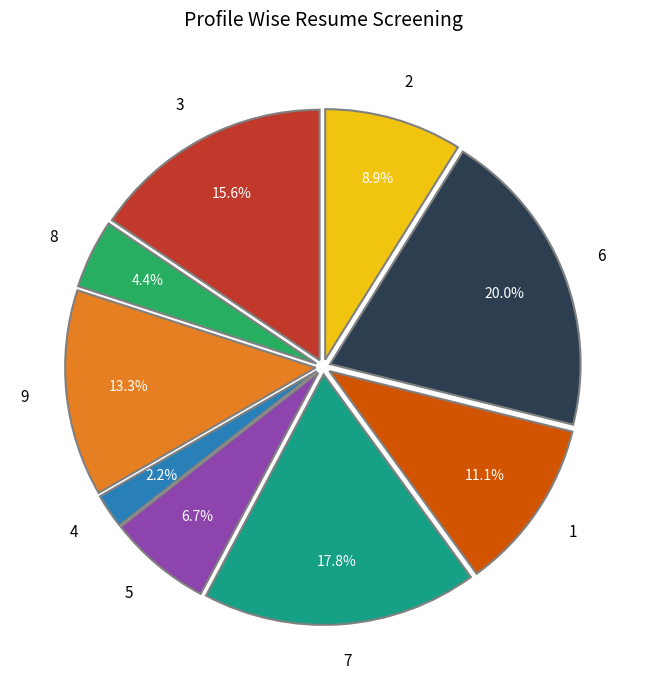

Is it true that 1 is 1% of the pie?

False